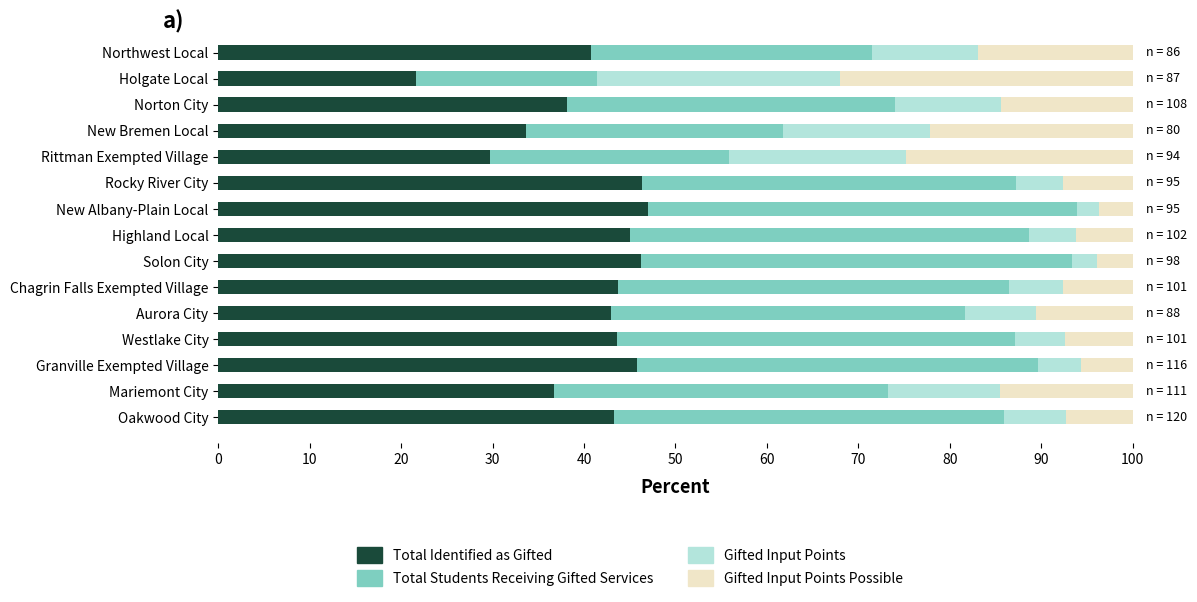

The Total Identified as Gifted series shows 29.7 at Rittman Exempted Village. True or false?

True